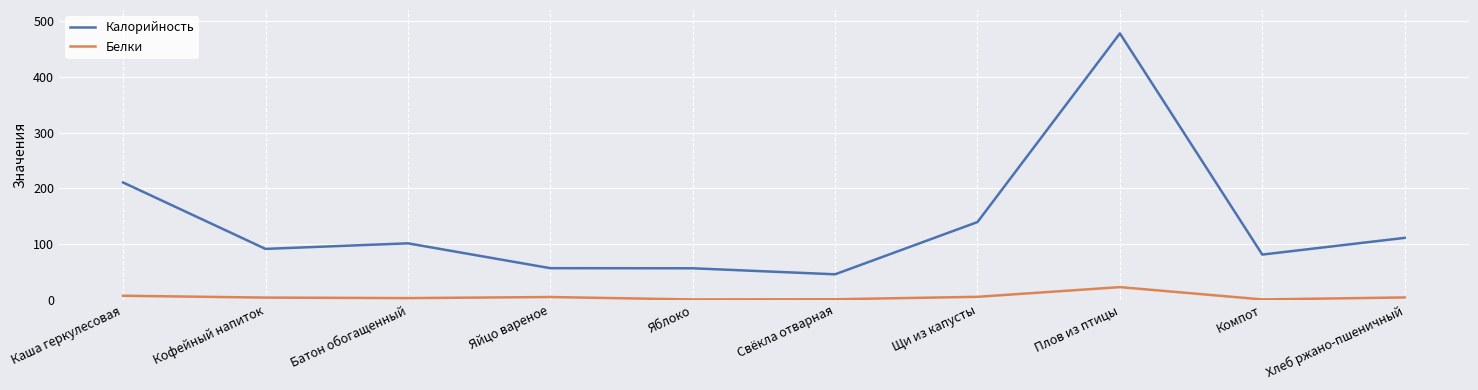

Which series has the widest spread of values?

Калорийность